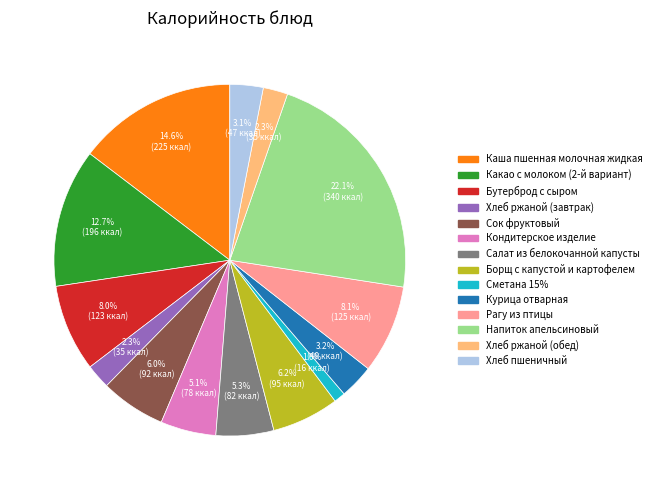

Approximately how many times larger is the value at Курица отварная compared to Хлеб пшеничный?

1.0